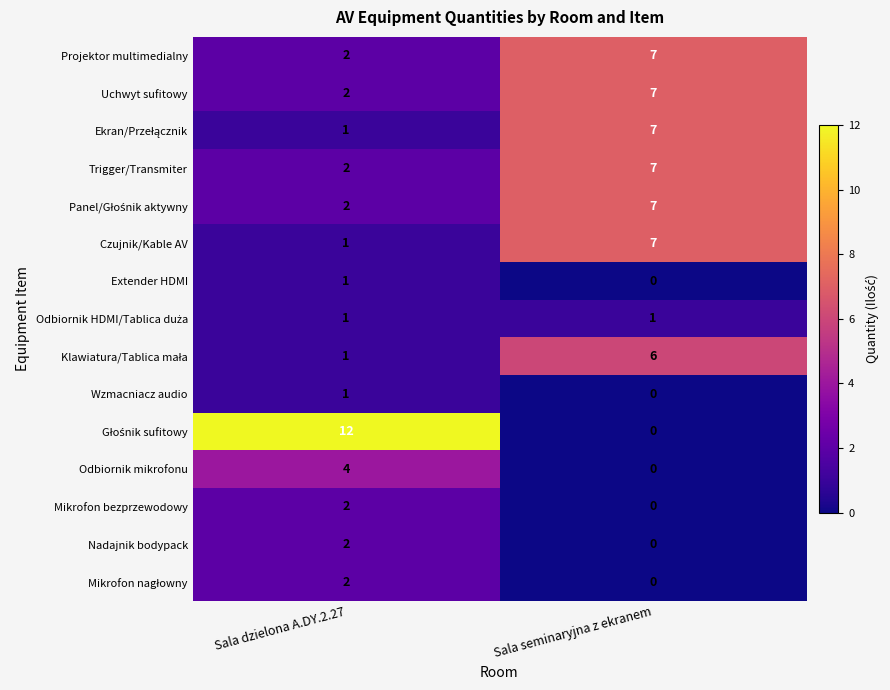

What is the difference between the maximum and minimum values in the Trigger/Transmiter series?

5